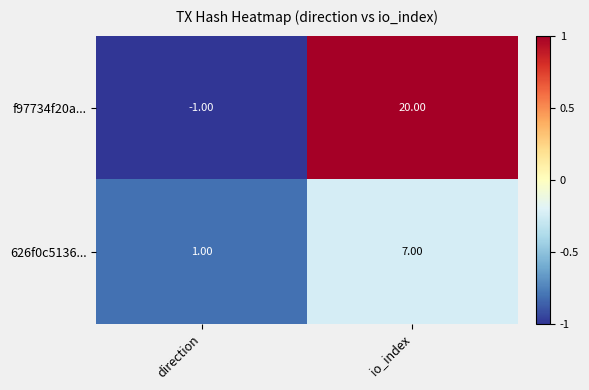

Which series has the widest spread of values?

f97734f20a...